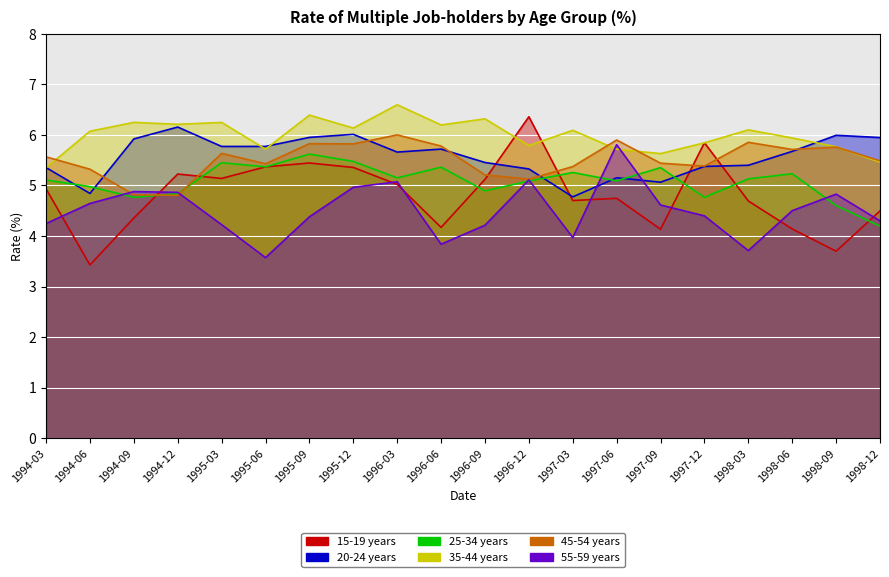

What is the difference between the highest and lowest values at 1994-06?

2.6